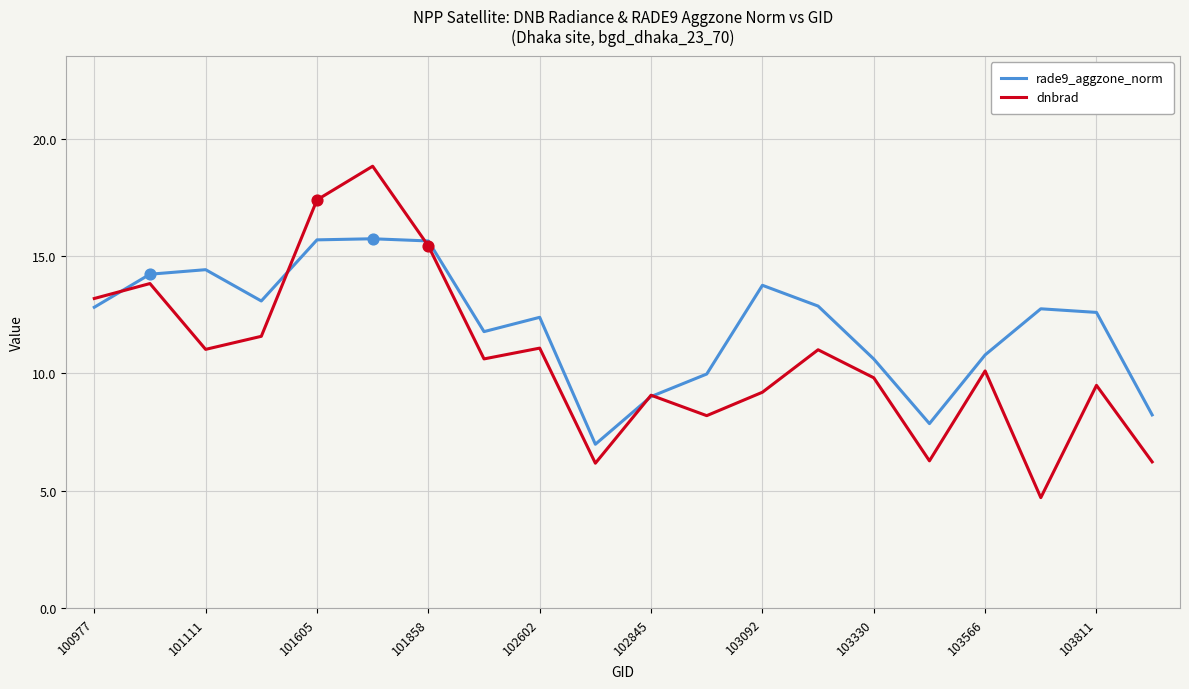

Which series has the widest spread of values?

dnbrad